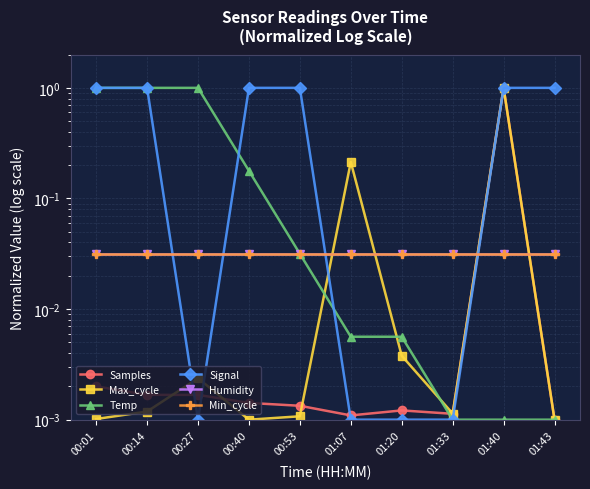

How many times do Max_cycle and Samples cross each other?

3